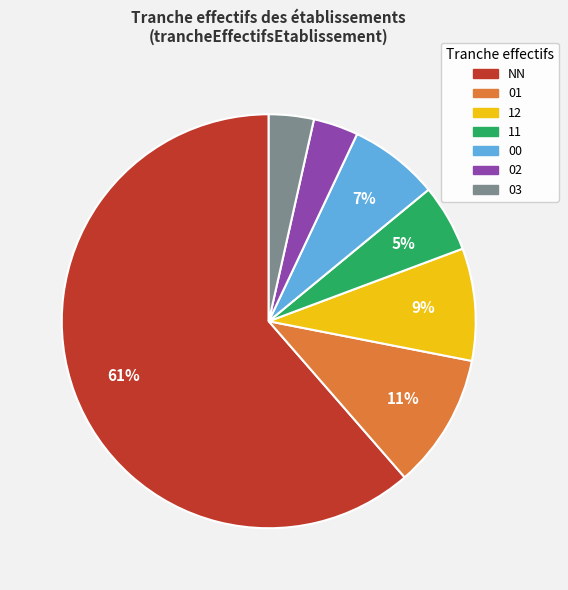

To the nearest percent, what is the average slice percentage?

14%